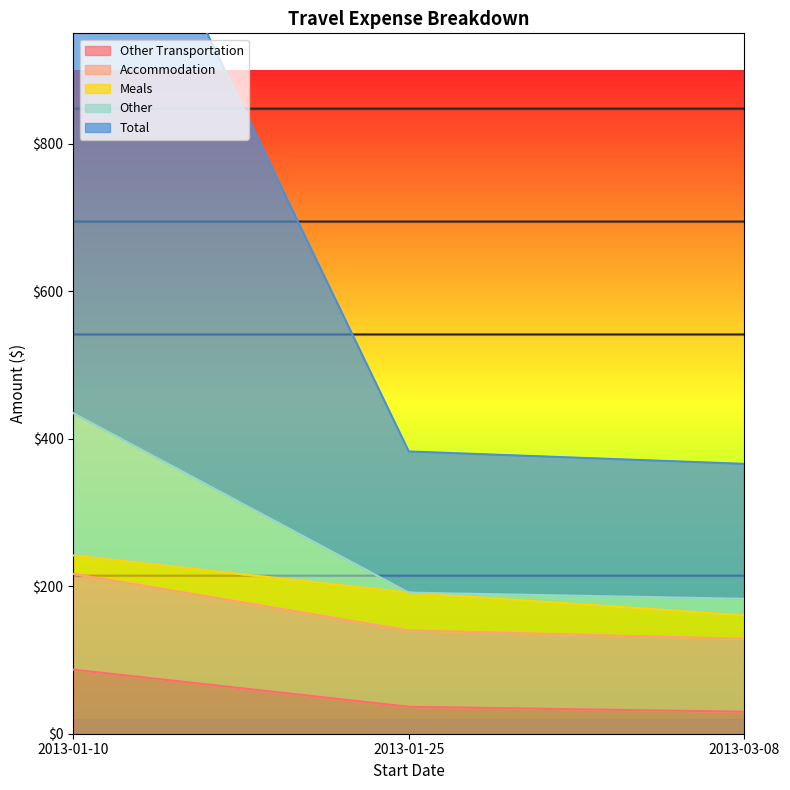

At which label is Other closest to 96?

2013-03-08